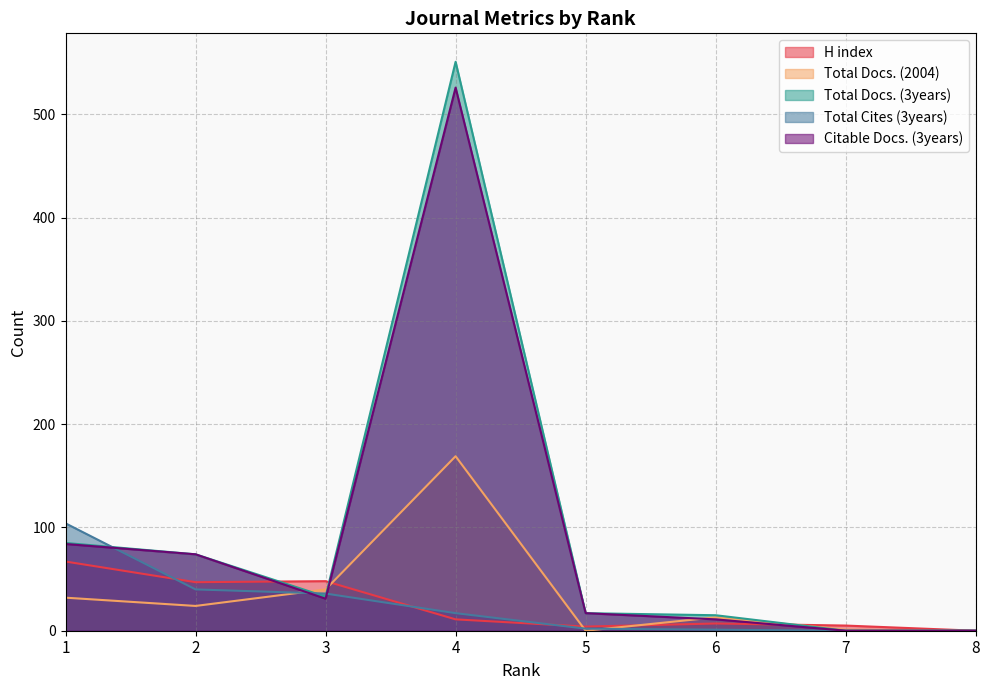

How many lines are shown in the chart?

5